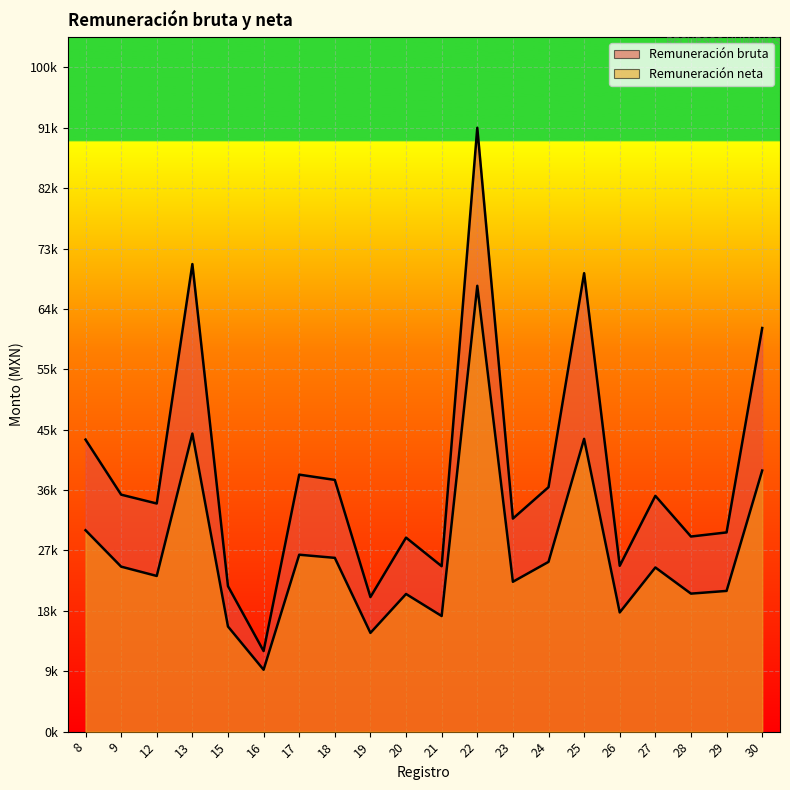

What is the greatest value displayed?

91756.7